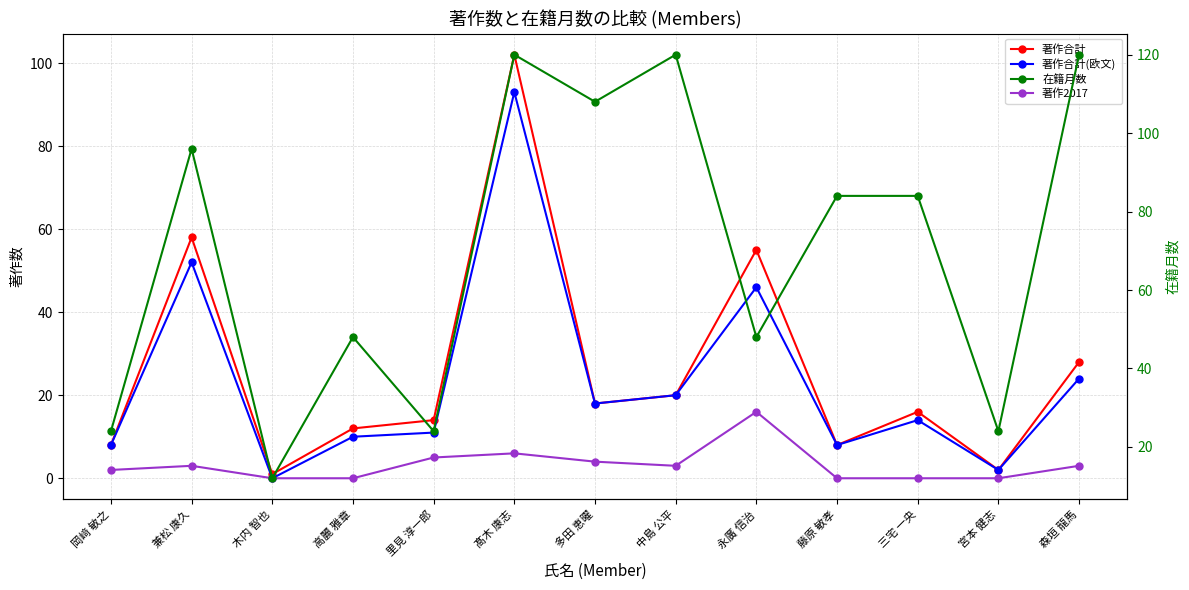

What is the difference between the maximum and minimum values in the 著作合計 series?

101